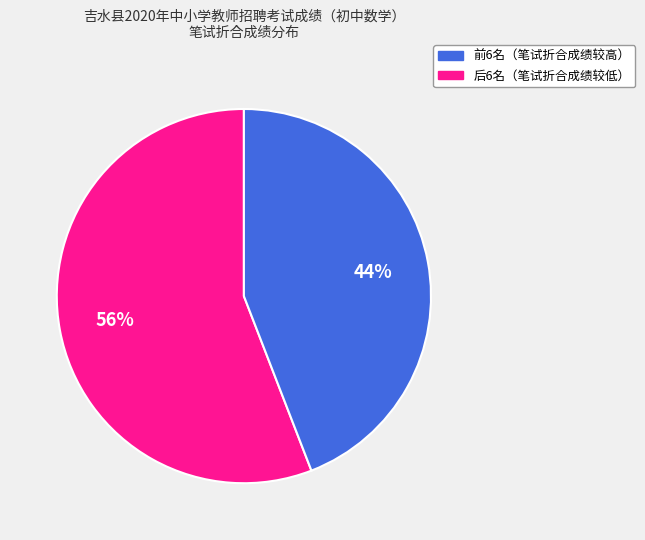

To the nearest percent, what is the difference between the largest and smallest slice percentages?

12%